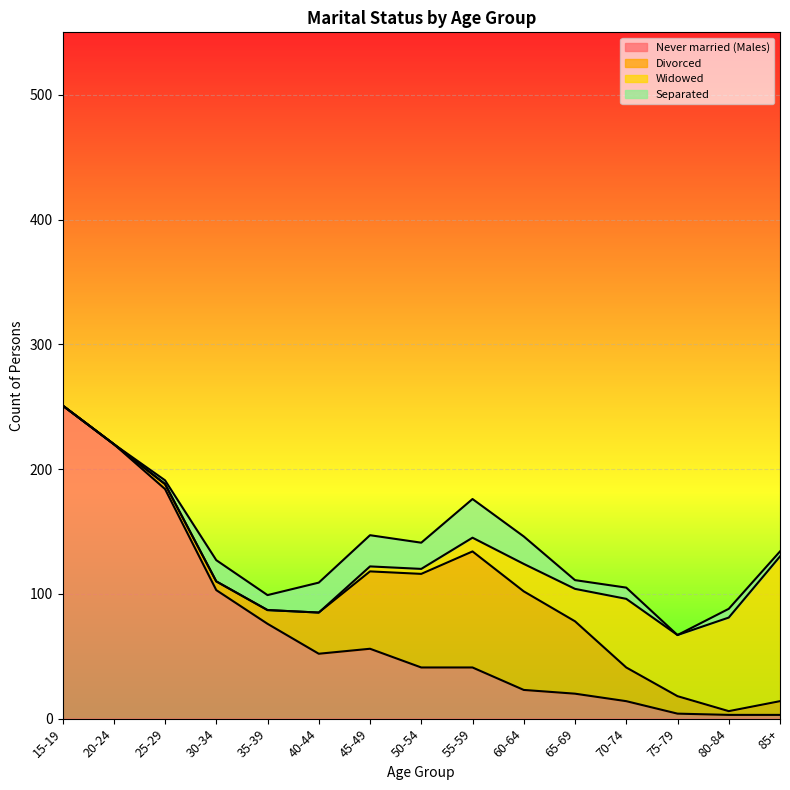

At which category is the sum across all series the highest?

15-19